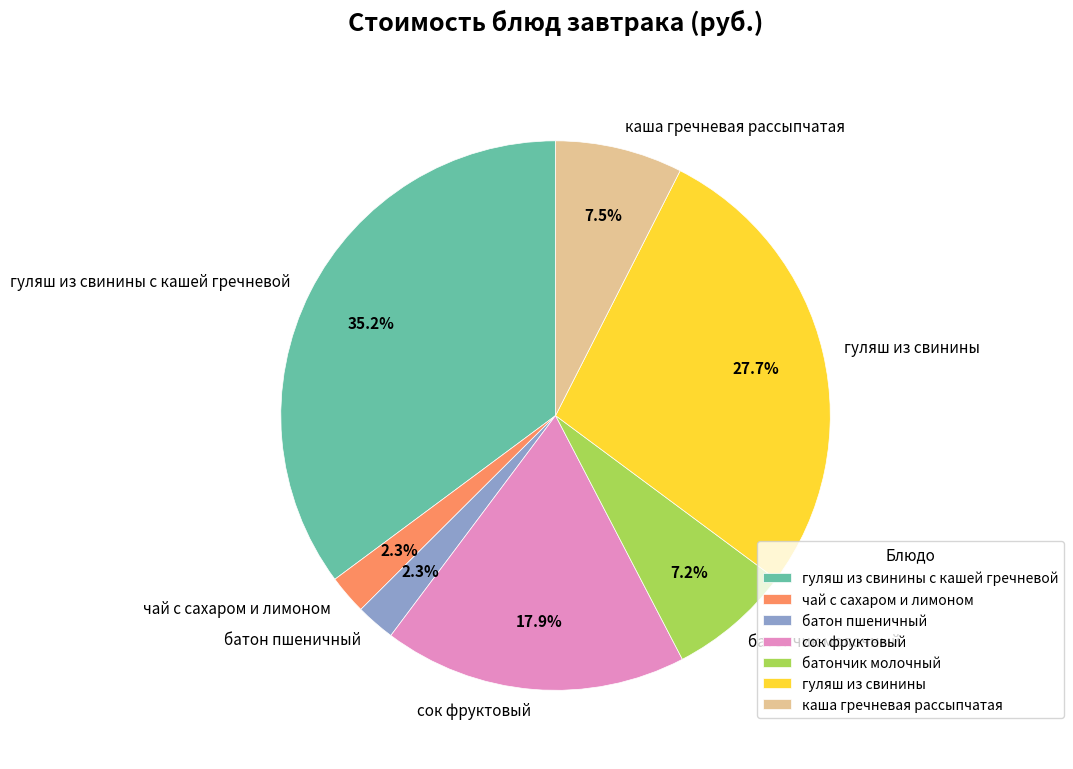

Is there any slice that represents more than half of the pie?

No